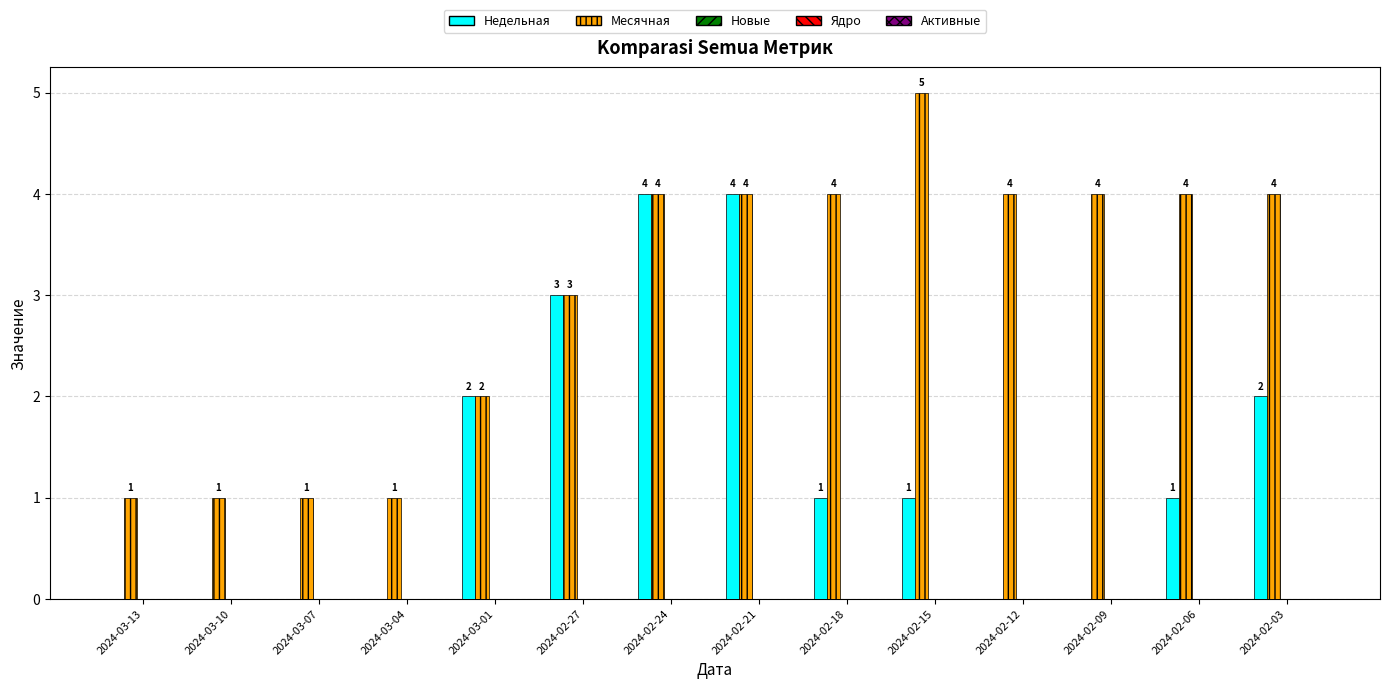

What is the sum of the Месячная values at 2024-03-07 and 2024-03-01?

3